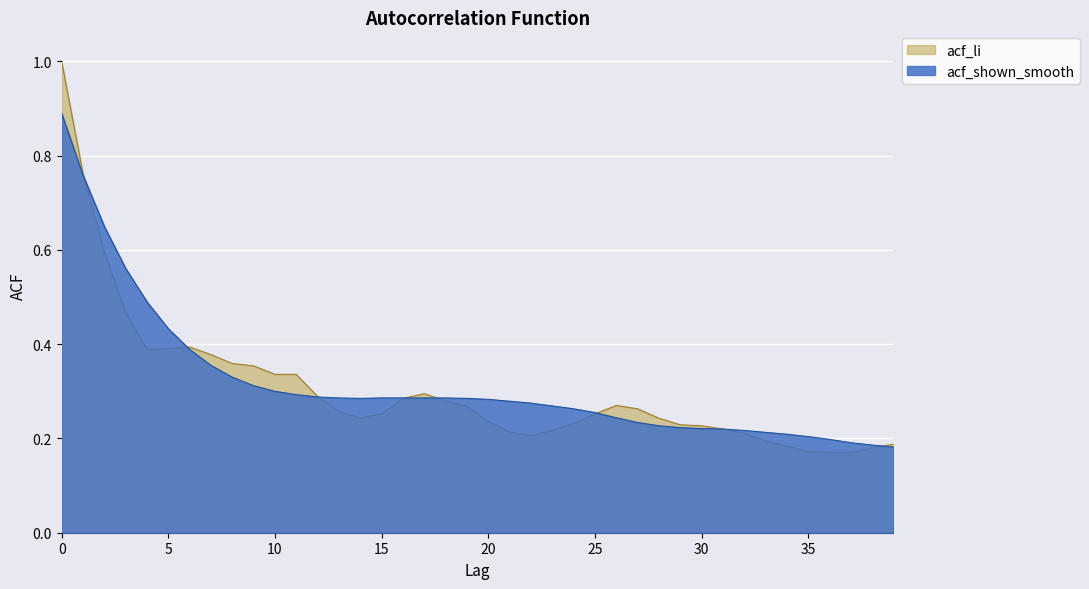

What is the average value of the acf_li series?

0.3